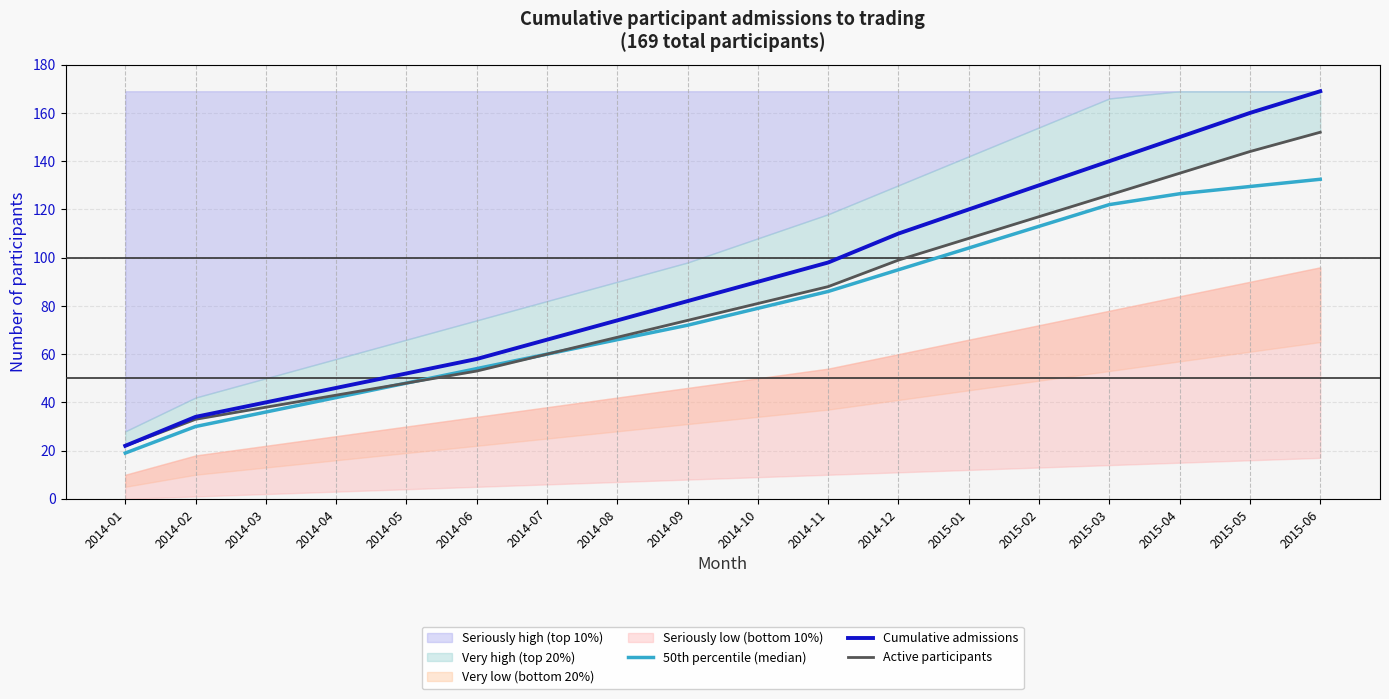

How many data points does each series have?

18